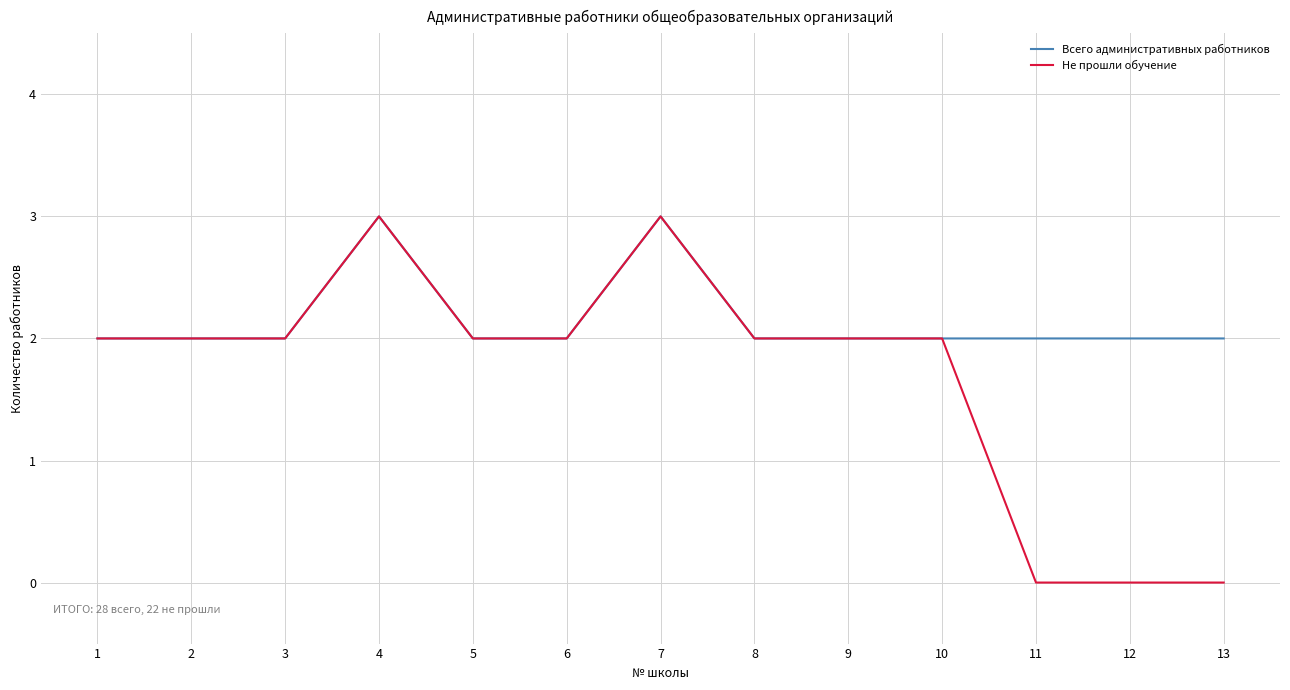

Rank the series by their average value, from highest to lowest.

Всего административных работников, Не прошли обучение